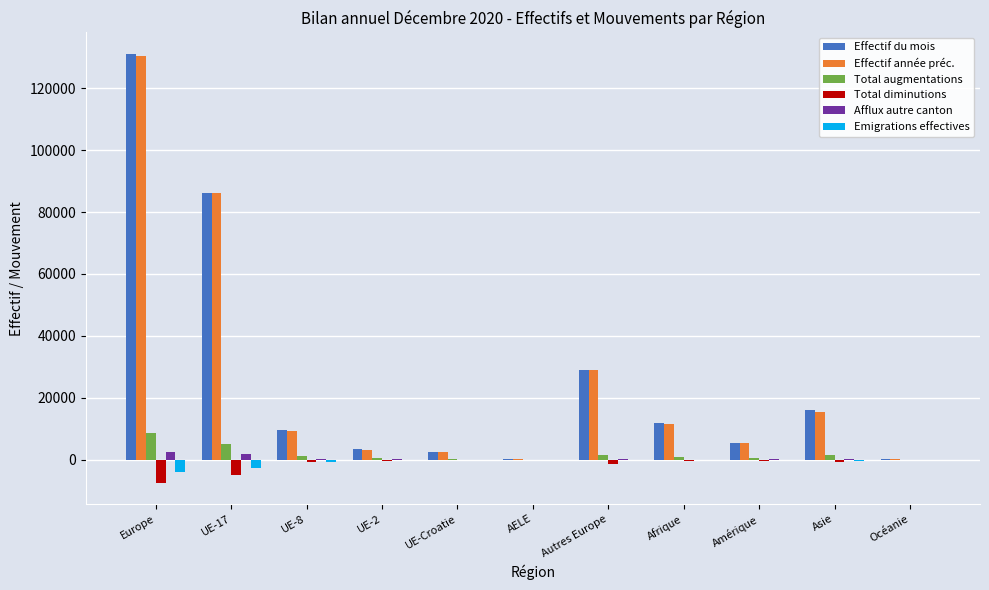

At which category is the sum across all series the highest?

Europe